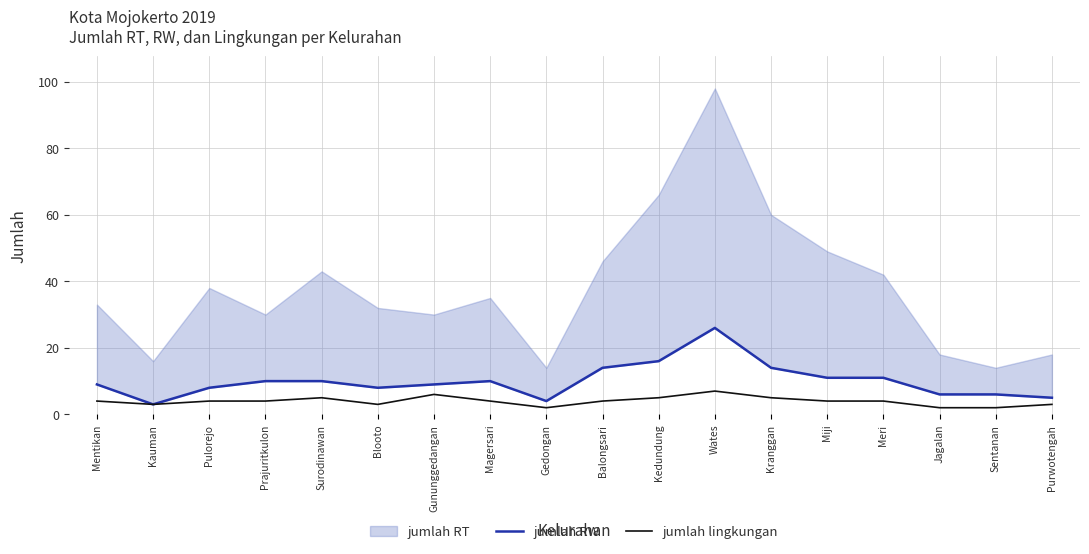

What is the total value across all series at Jagalan?

8